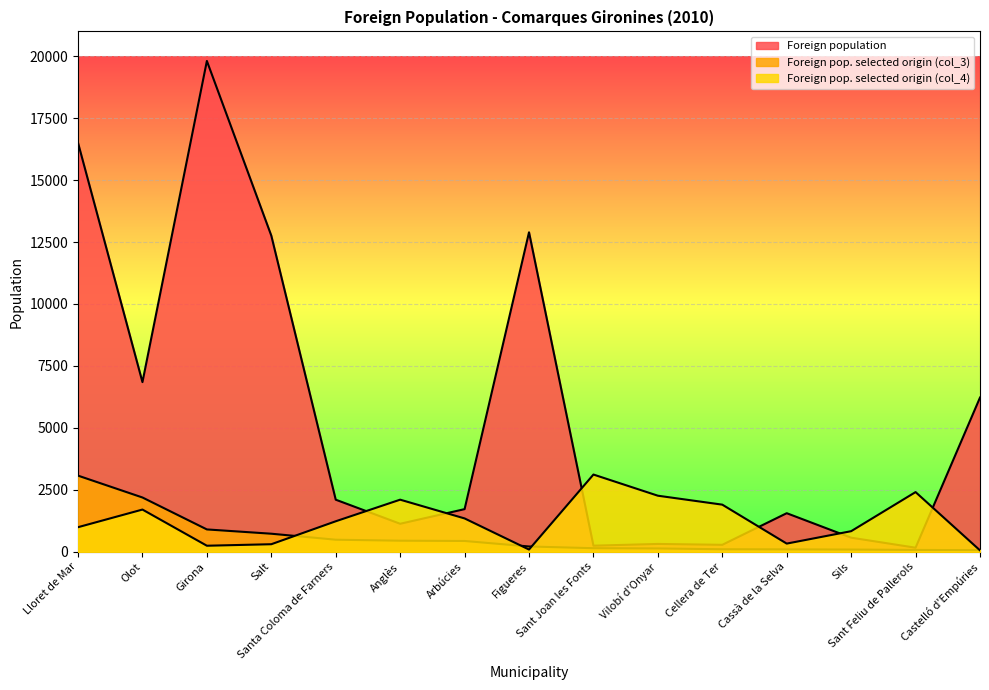

Which has a higher value, Cassà de la Selva or Lloret de Mar?

Lloret de Mar